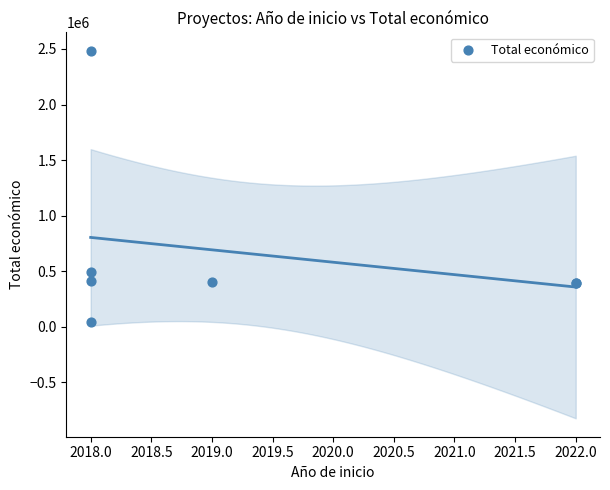

What Y value in the scatter plot is closest to 1265007?

495066